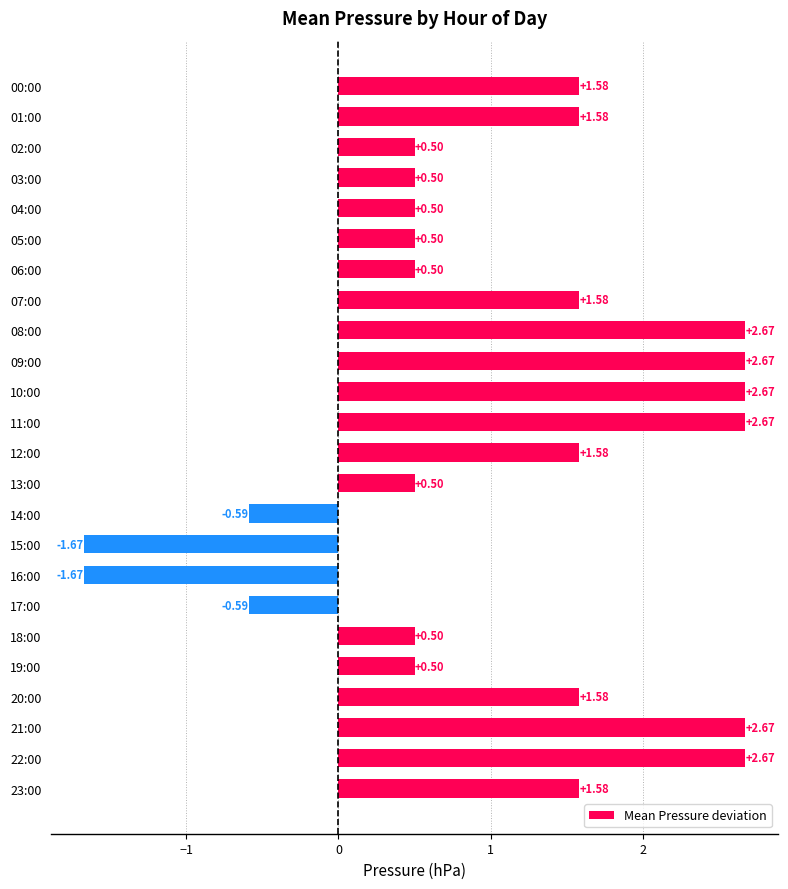

Which has a higher value, 06:00 or 00:00?

00:00